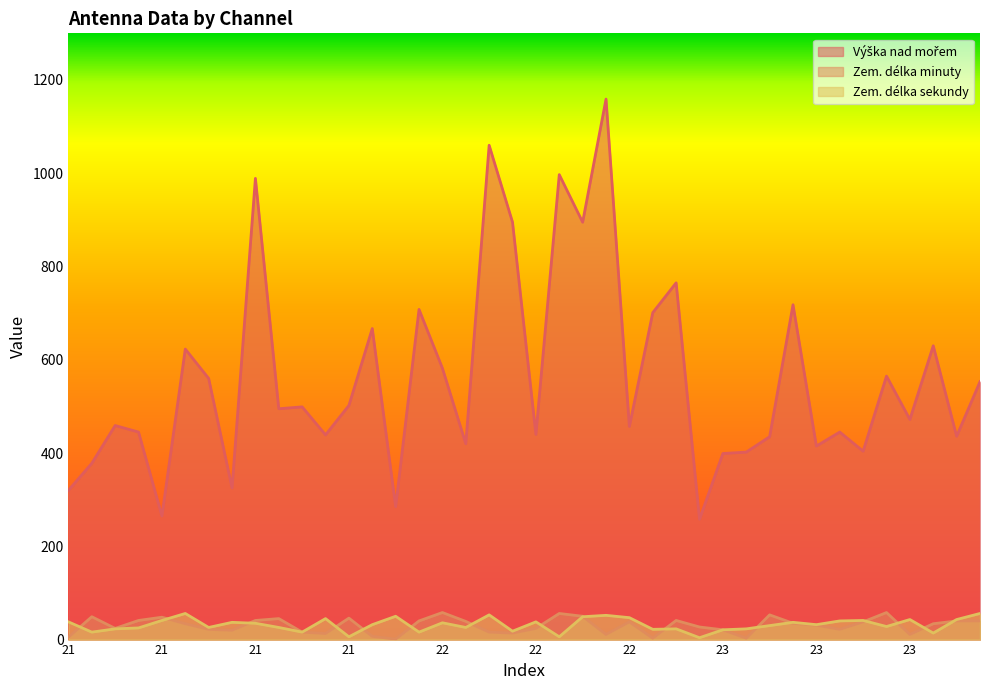

True or false: Výška nad mořem and Zem. délka minuty cross at least once.

False